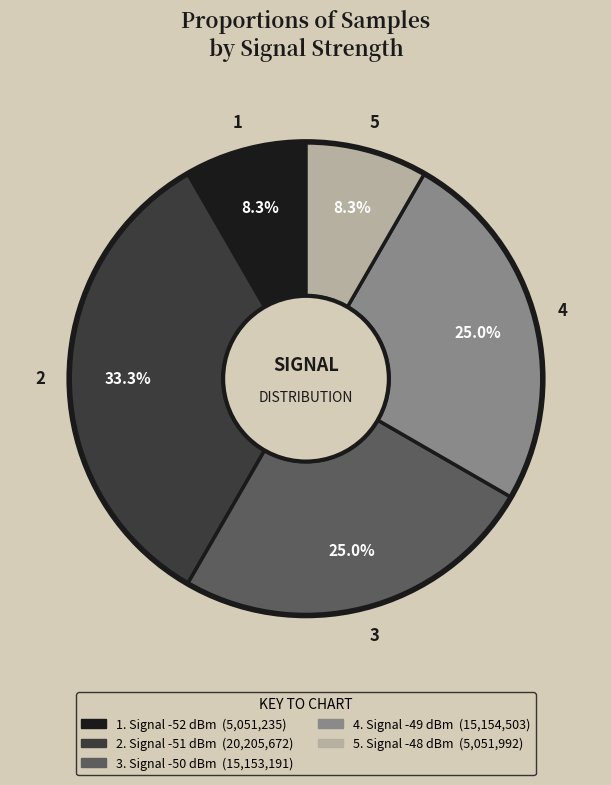

Is there any slice that represents more than half of the pie?

No